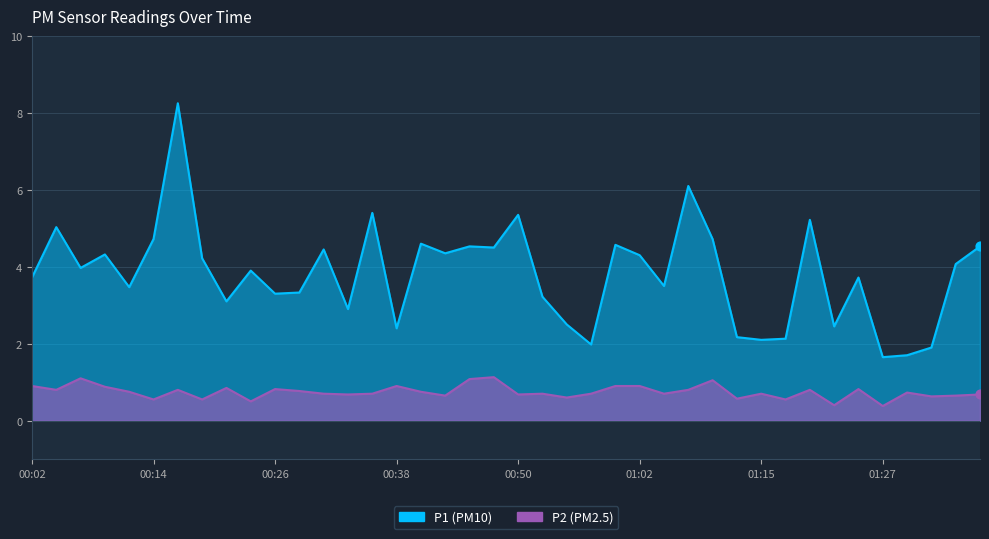

Which series reaches the maximum Y coordinate?

P1